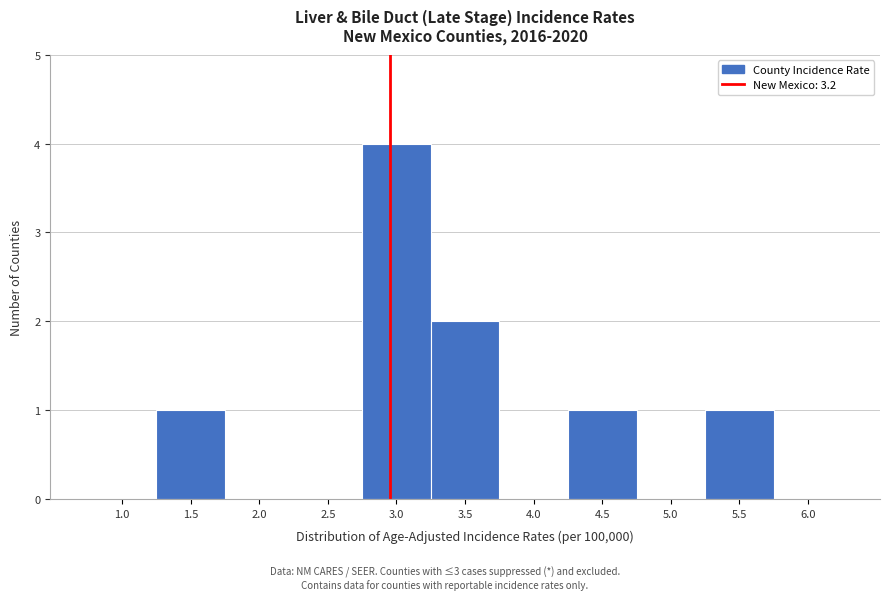

Reading left to right, list all the values displayed in this chart.

1.0=0	1.5=1	2.0=0	2.5=0	3.0=4	3.5=2	4.0=0	4.5=1	5.0=0	5.5=1	6.0=0